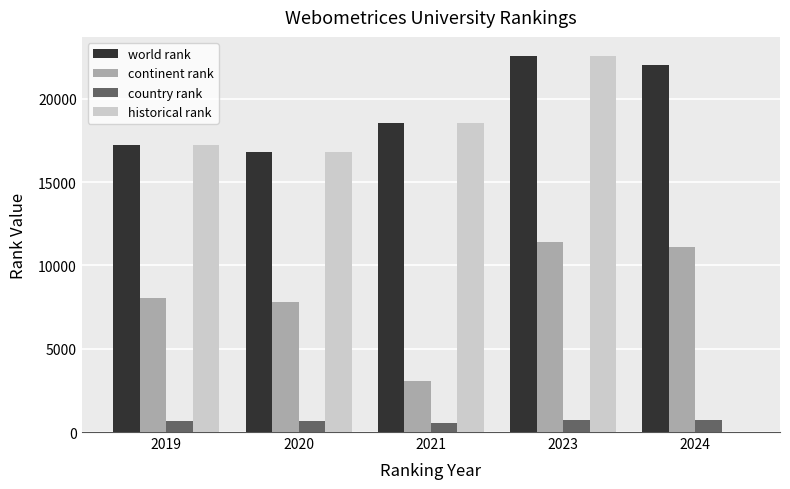

At which category is the sum across all series the highest?

2023